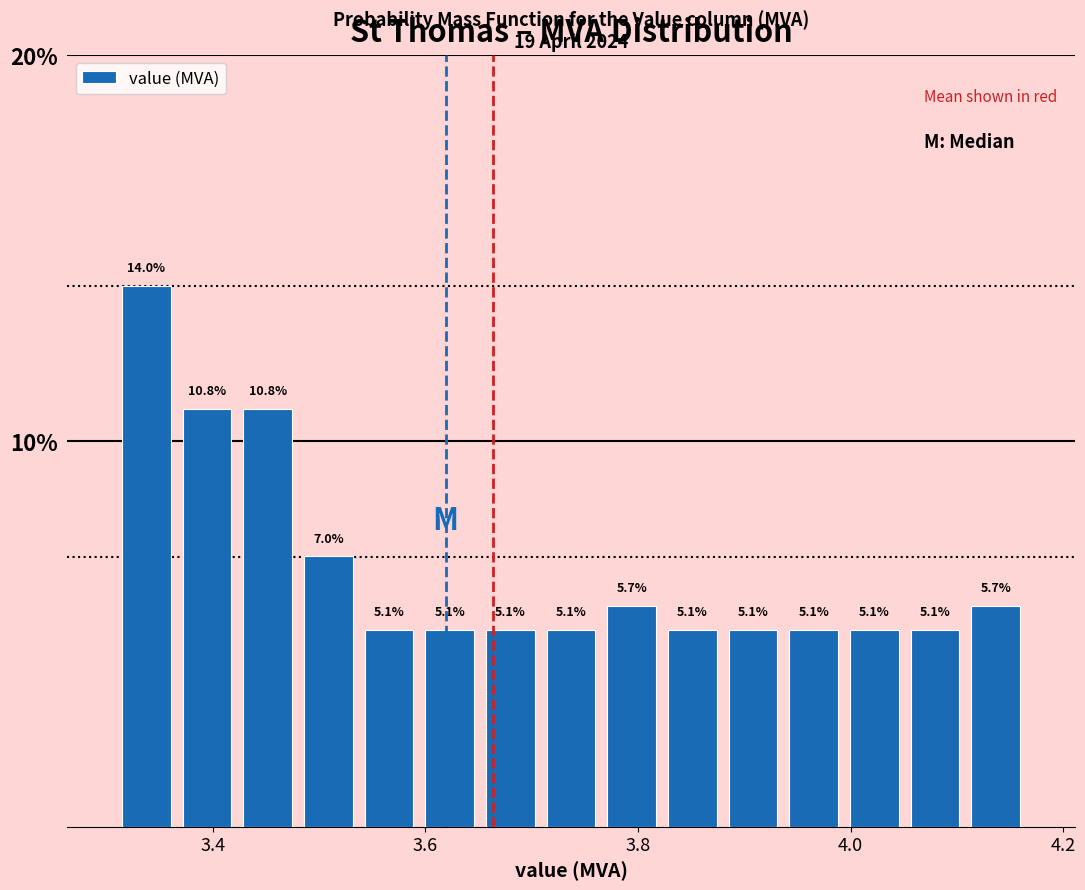

Read against the x-axis, roughly where is the centre of the tallest bar?

3.34